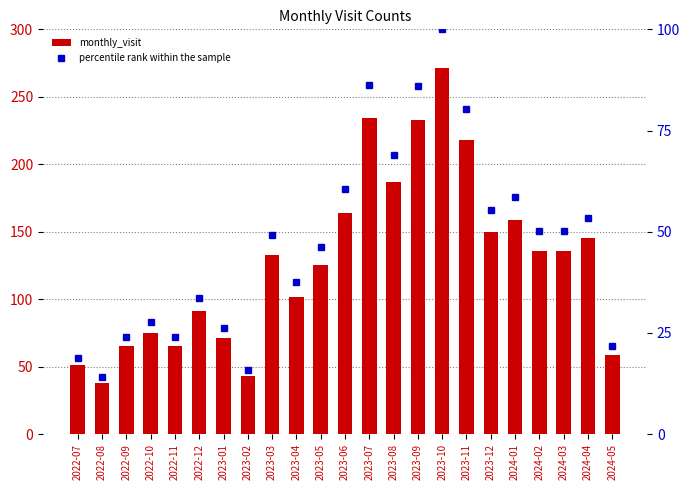

List the series in order of their overall mean, highest first.

monthly_visit, percentile rank within the sample